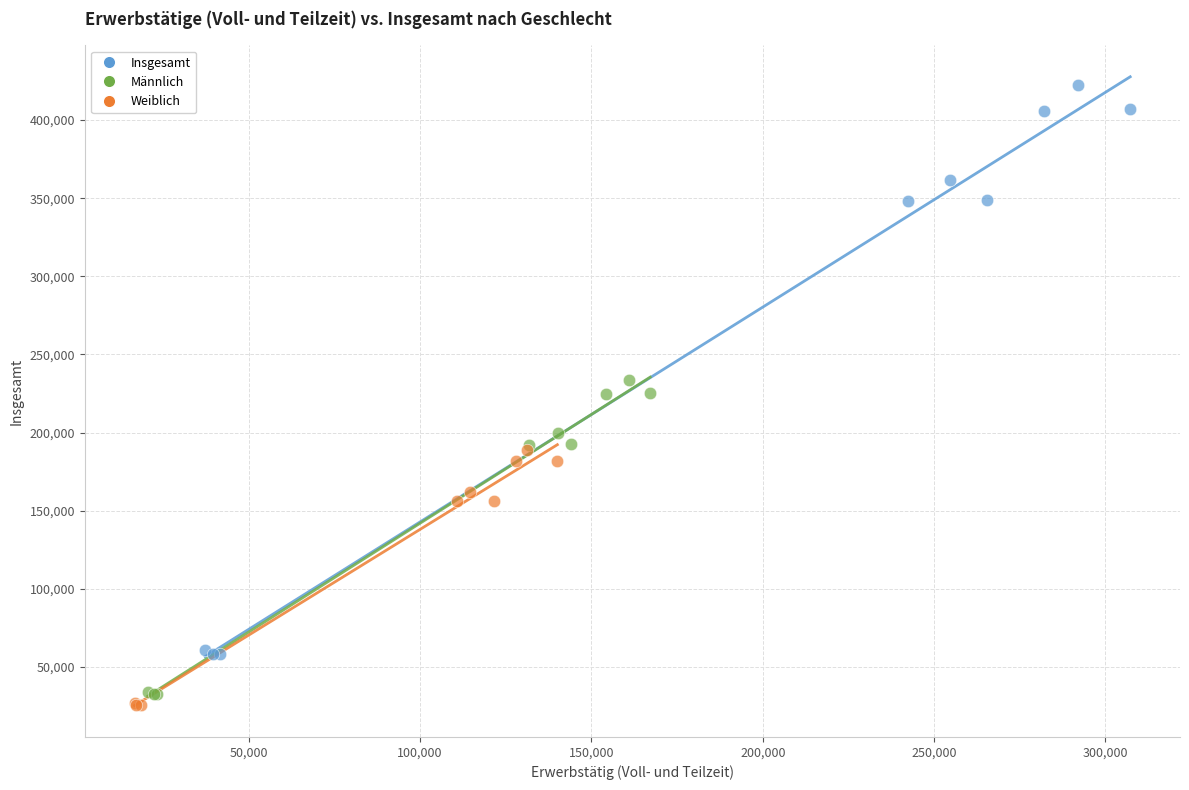

Which series contains the highest Y value?

Insgesamt